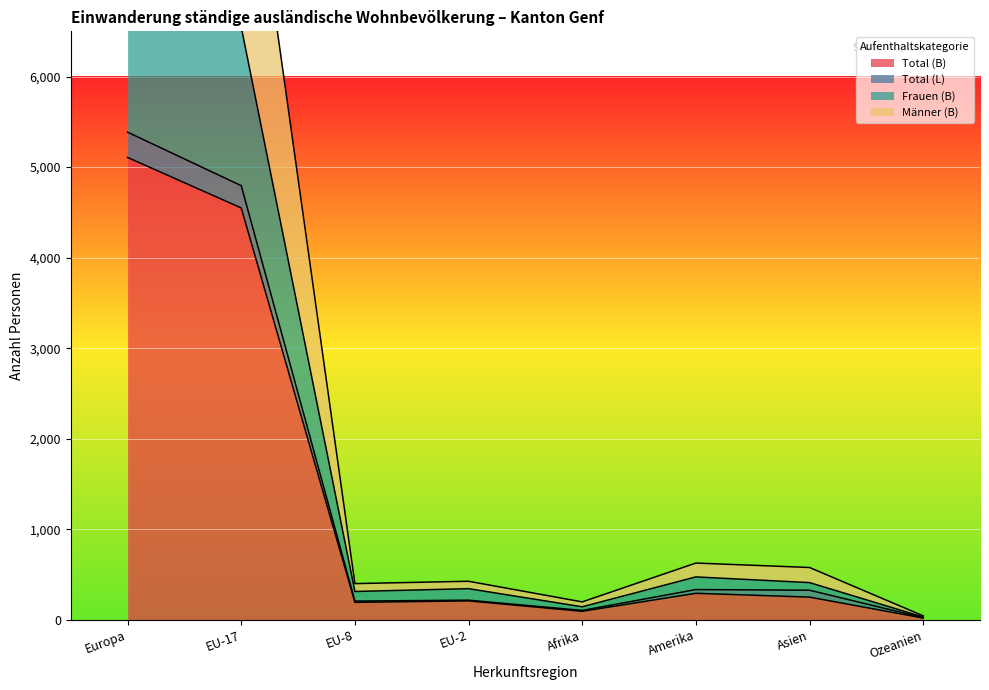

Between Asien and EU-2, which is larger?

Asien